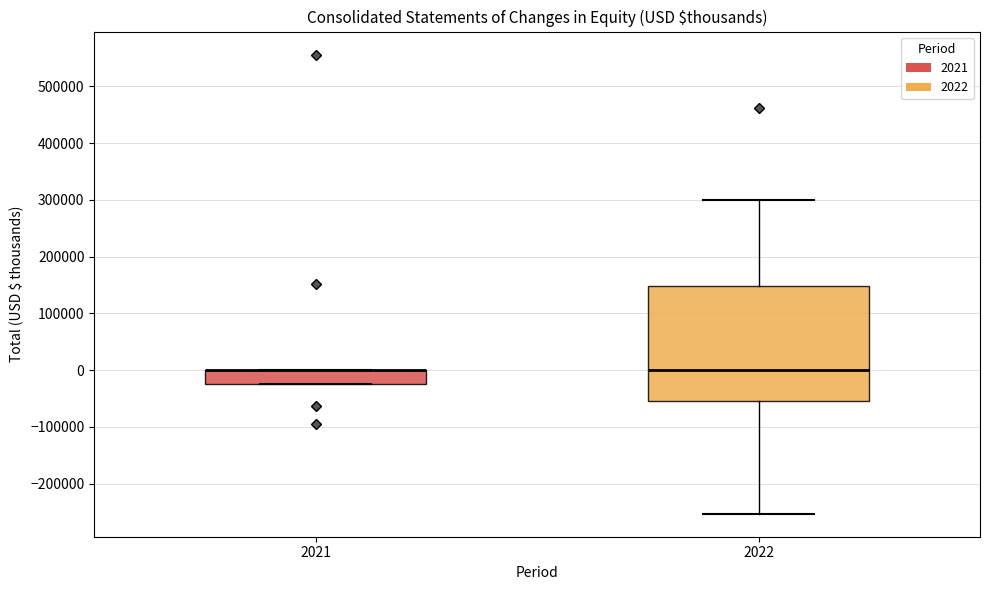

Reading left to right, read every box against the y-axis: the position of its median line, the range the box covers, and the ends of its whiskers. The values are not printed on the chart, so give them approximately, as read against the axis.

2021: median 0 (drawn on the box's upper edge), box -20000 to 0, whiskers -20000 to 0
2022: median 0, box -60000 to 150000, whiskers -250000 to 300000